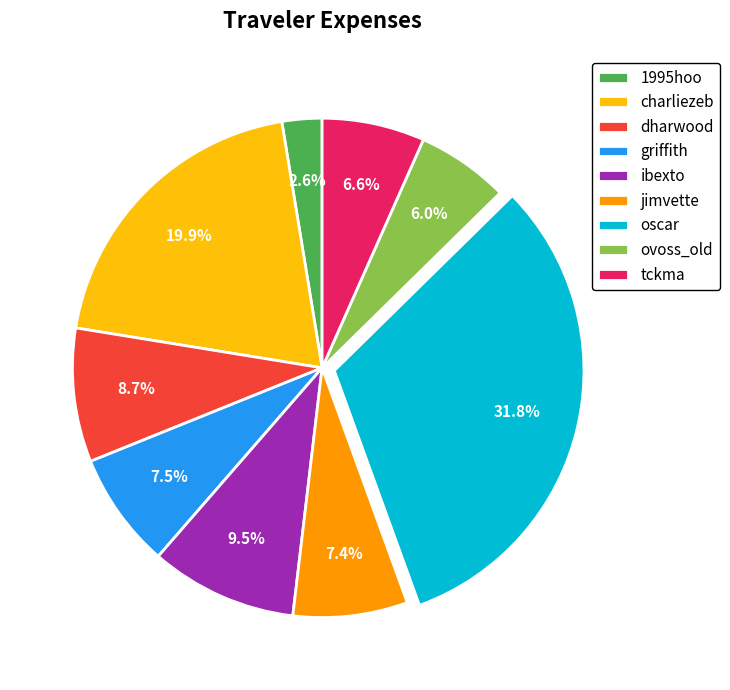

Does any single category account for the majority?

No